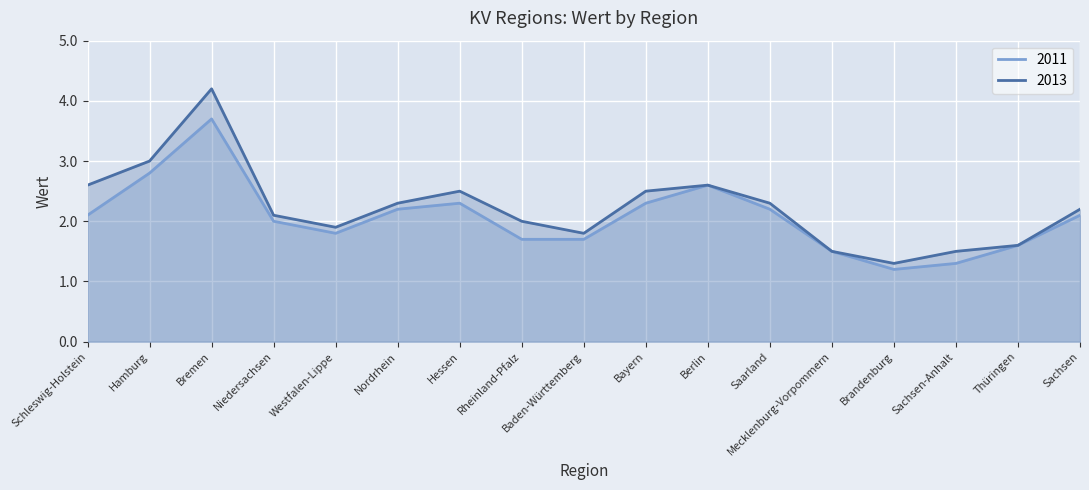

What is the difference between the maximum and minimum values in the 2011 series?

2.5